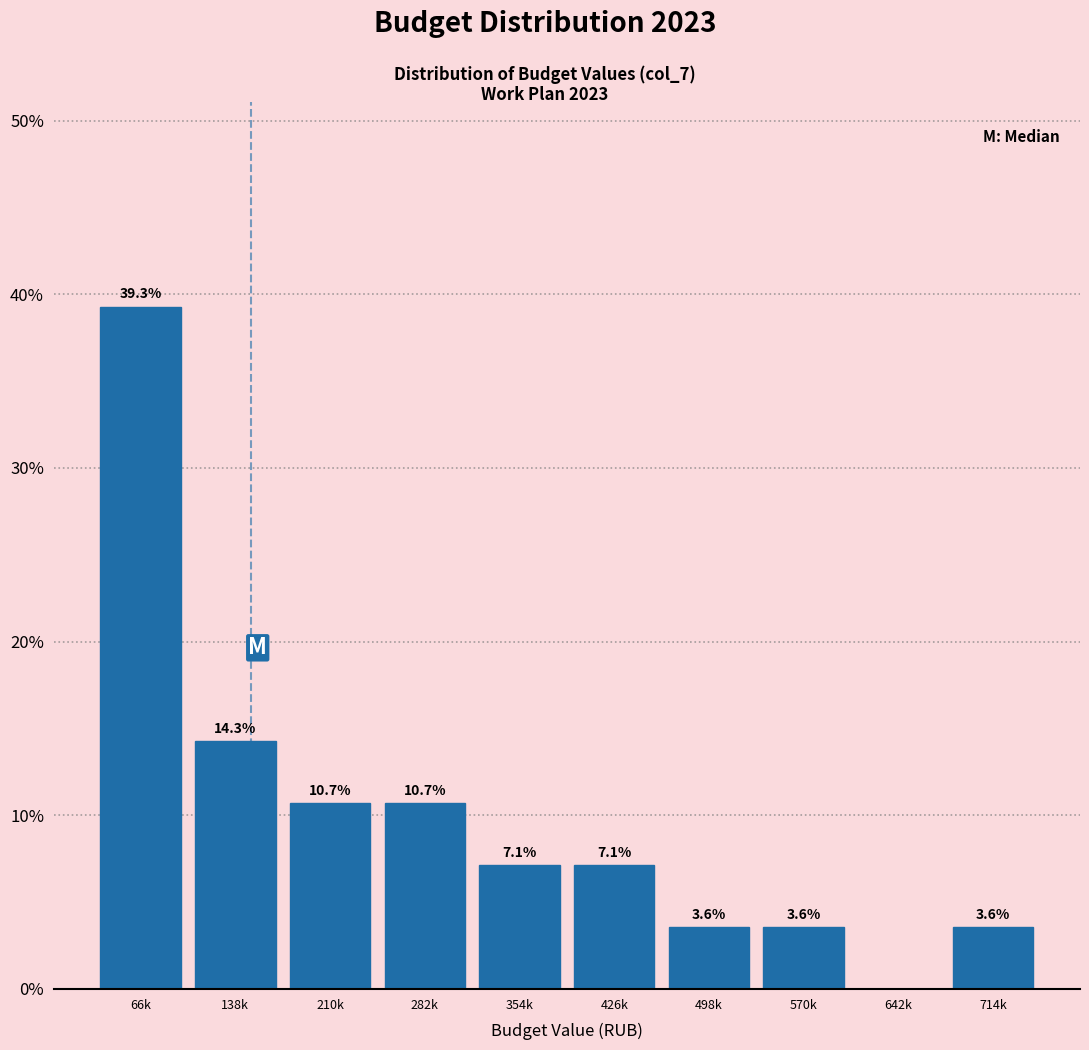

Reading left to right, transcribe all the data shown in this chart.

66k=39.3	138k=14.3	210k=10.7	282k=10.7	354k=7.1	426k=7.1	498k=3.6	570k=3.6	642k=0.0	714k=3.6